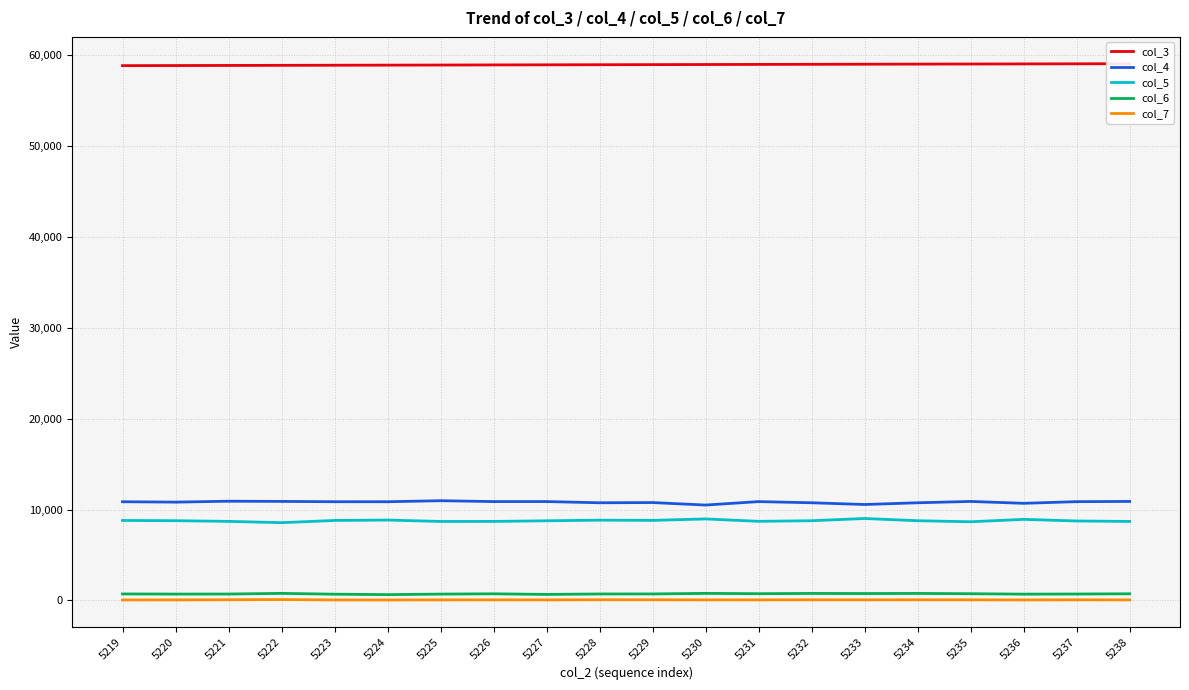

What are all the series names shown in the legend?

col_3, col_4, col_5, col_6, col_7